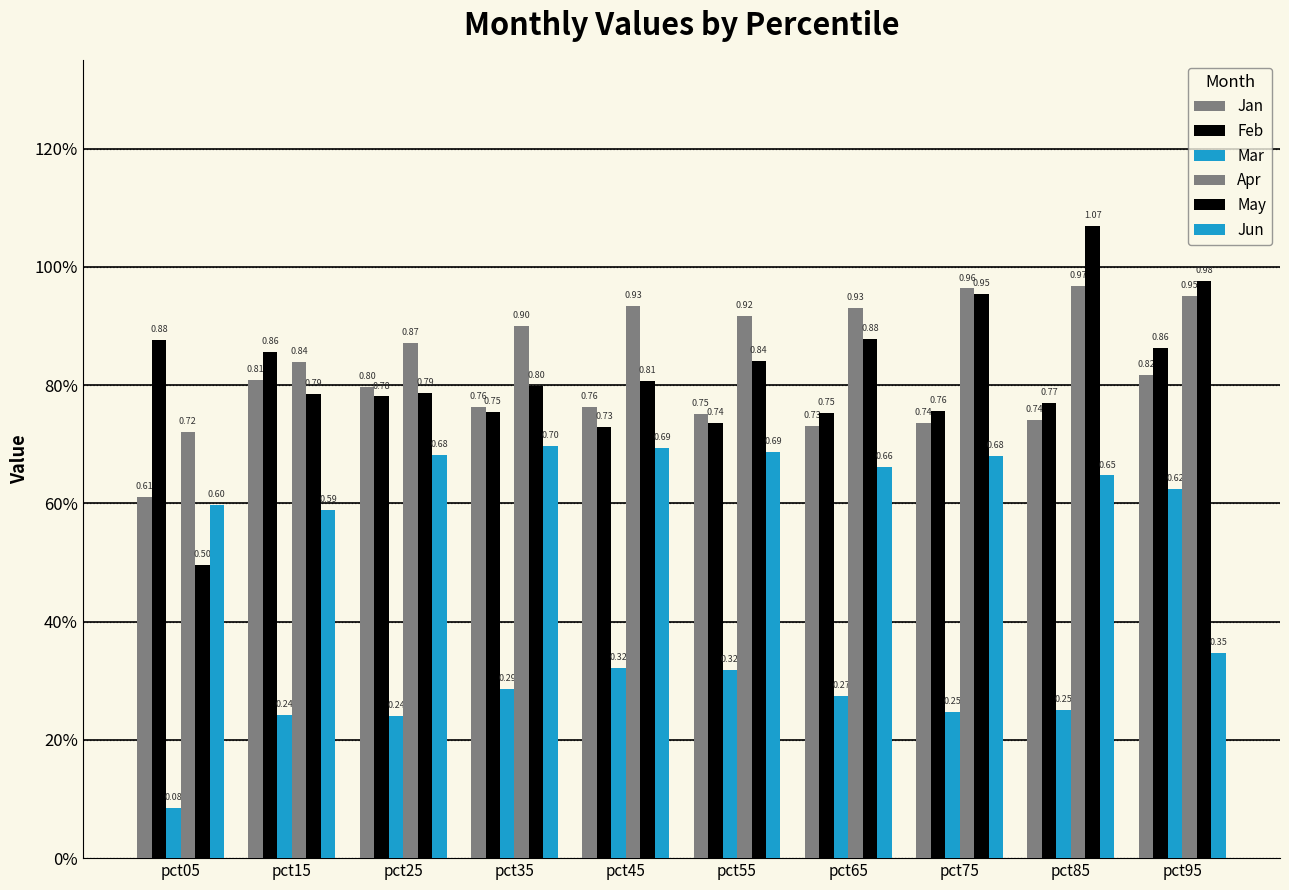

Which category has the lowest value in the Mar series?

pct05